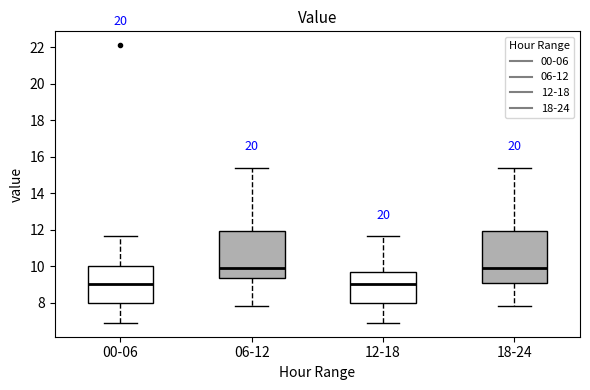

Where does the lower whisker of the box for 00-06 end on the y-axis? The values are not printed on the chart, so give them approximately, as read against the axis.

7.0